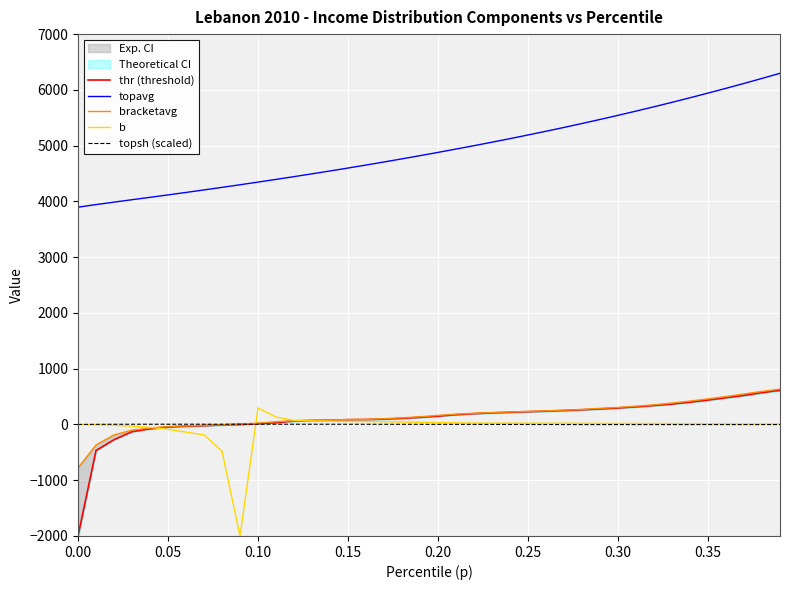

True or false: b and topavg intersect in this chart.

False